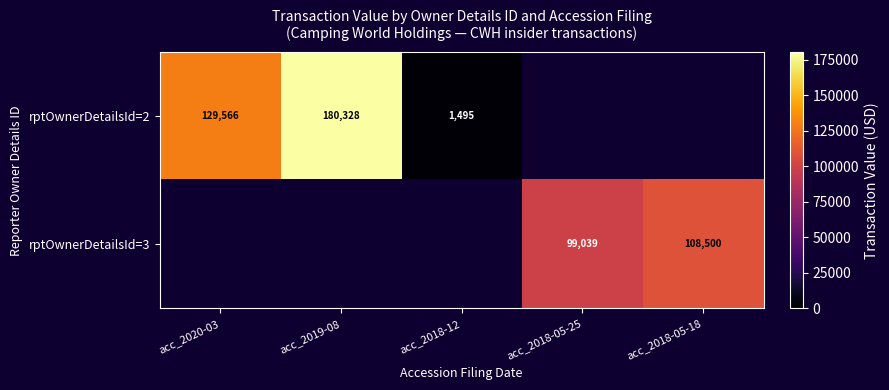

The rptOwnerDetailsId=3 series shows 23177 at acc_2018-05-18. True or false?

False